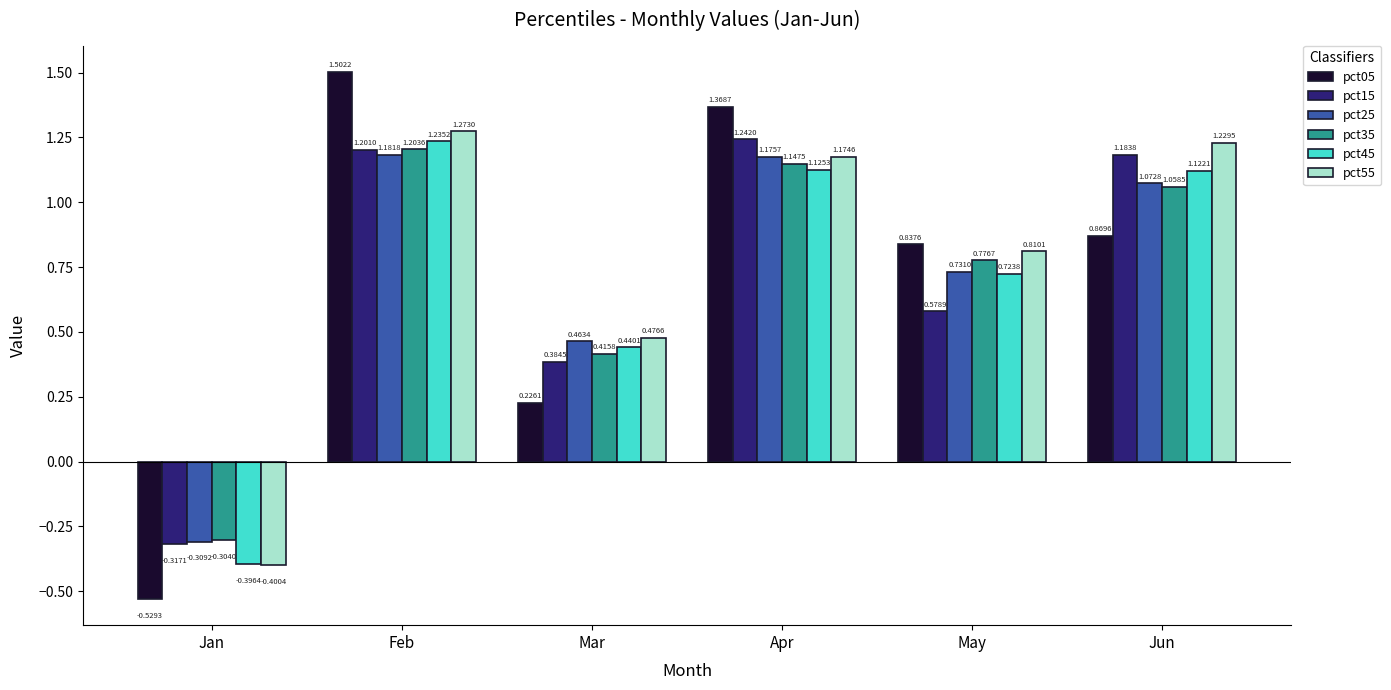

What is the sum of the pct25 values at Mar and Jun?

1.5